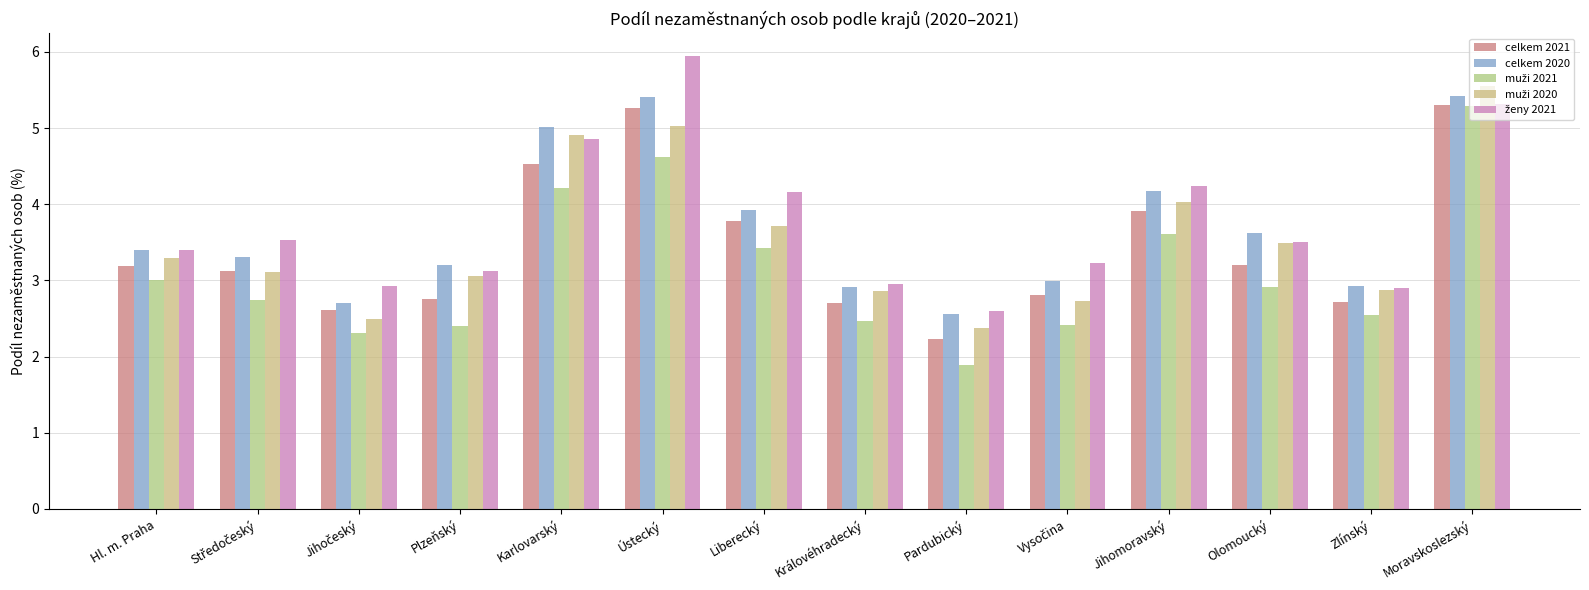

The ženy 2021 series shows 1.5 at Královéhradecký. True or false?

False